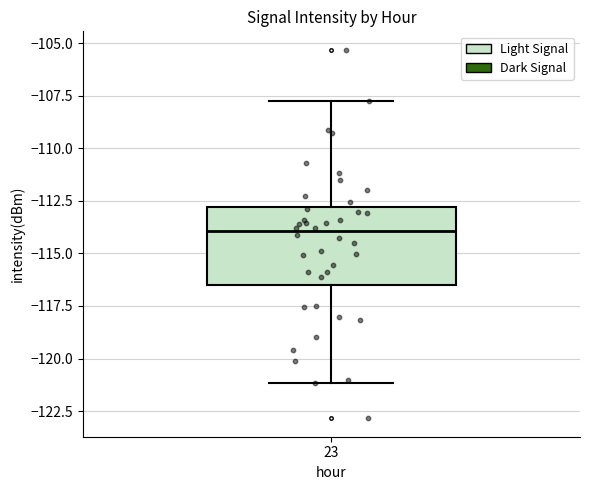

Read this box plot against the y-axis: the position of the median line, the range covered by the box, and the ends of both whiskers. The values are not printed on the chart, so give them approximately, as read against the axis.

median -114.0, box -116.5 to -113.0, whiskers -121.0 to -107.5